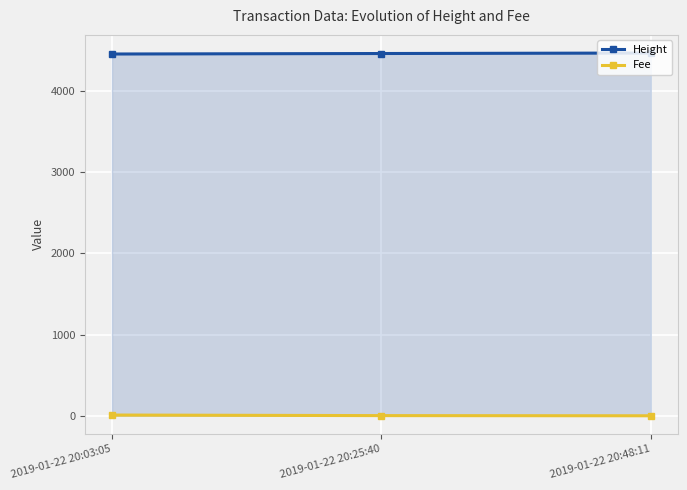

The Height series shows 1033.0 at 2019-01-22 20:48:11. True or false?

False